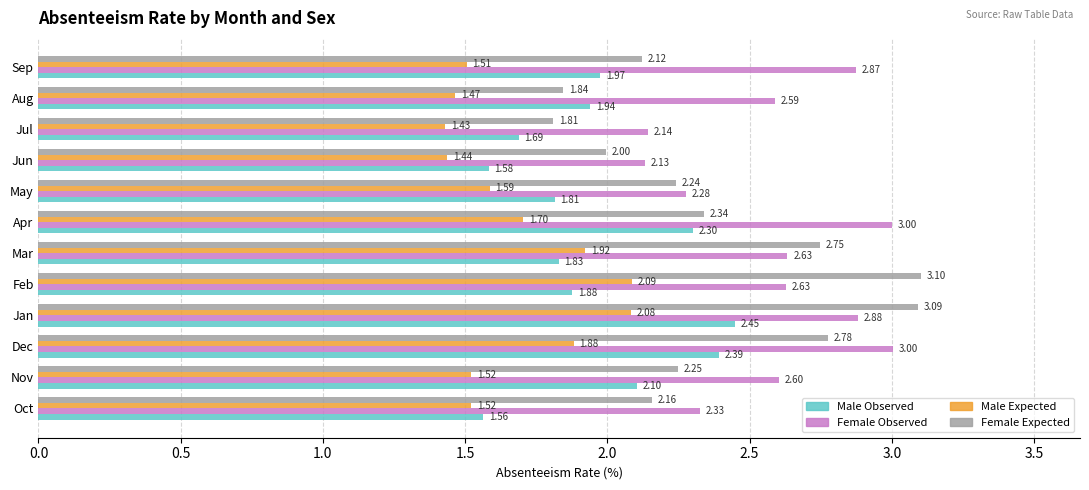

At which category does the chart reach its minimum across all series?

Jul